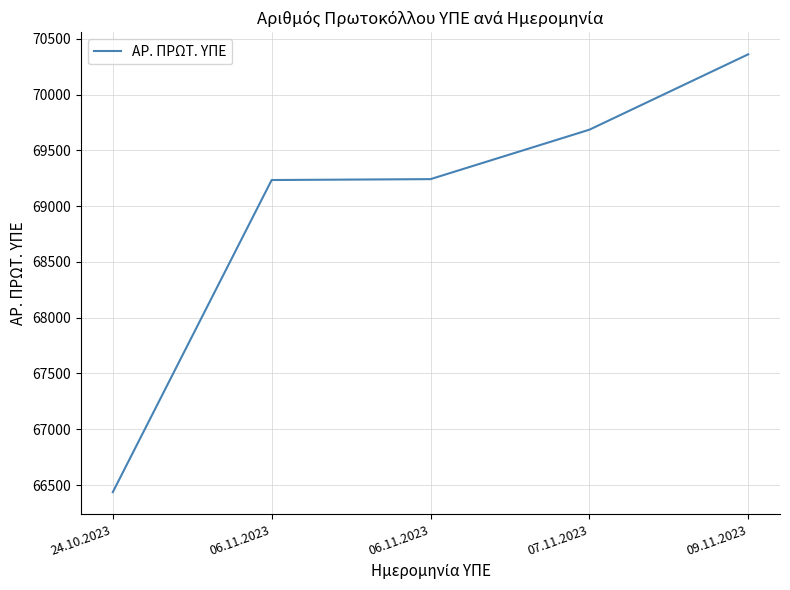

What is the label of the 3rd point from the right?

06.11.2023